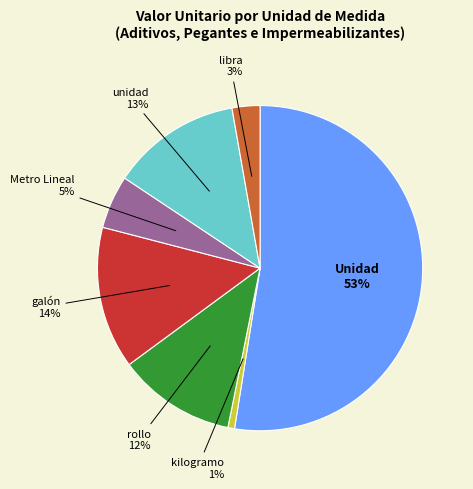

Is there a majority slice in this chart?

Yes